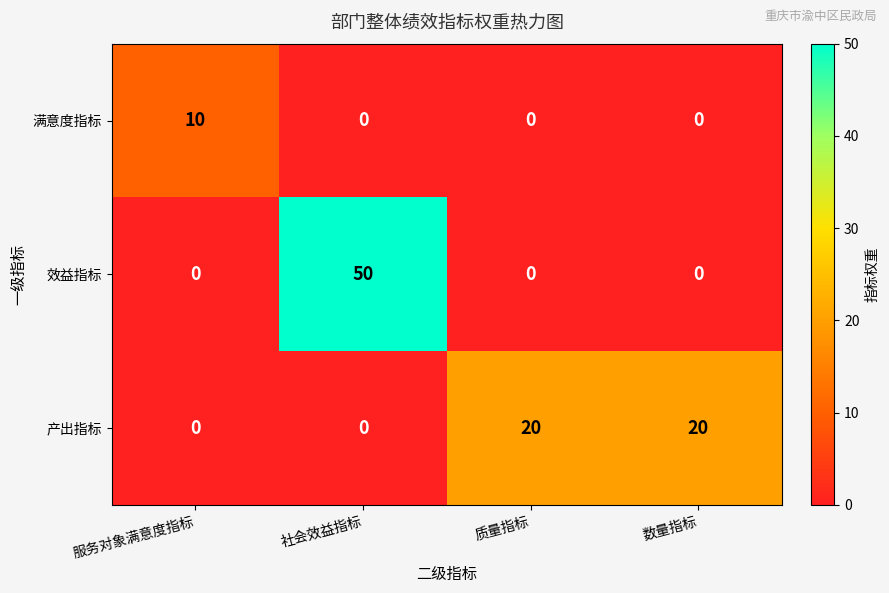

Which label corresponds to the largest value in the chart?

社会效益指标